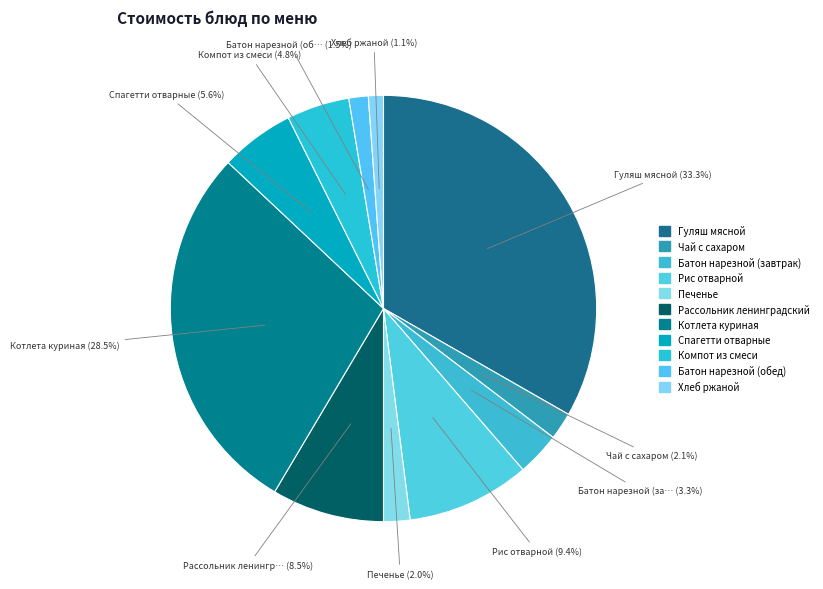

Is it true that Рассольник ленинградский is 23% of the pie?

False